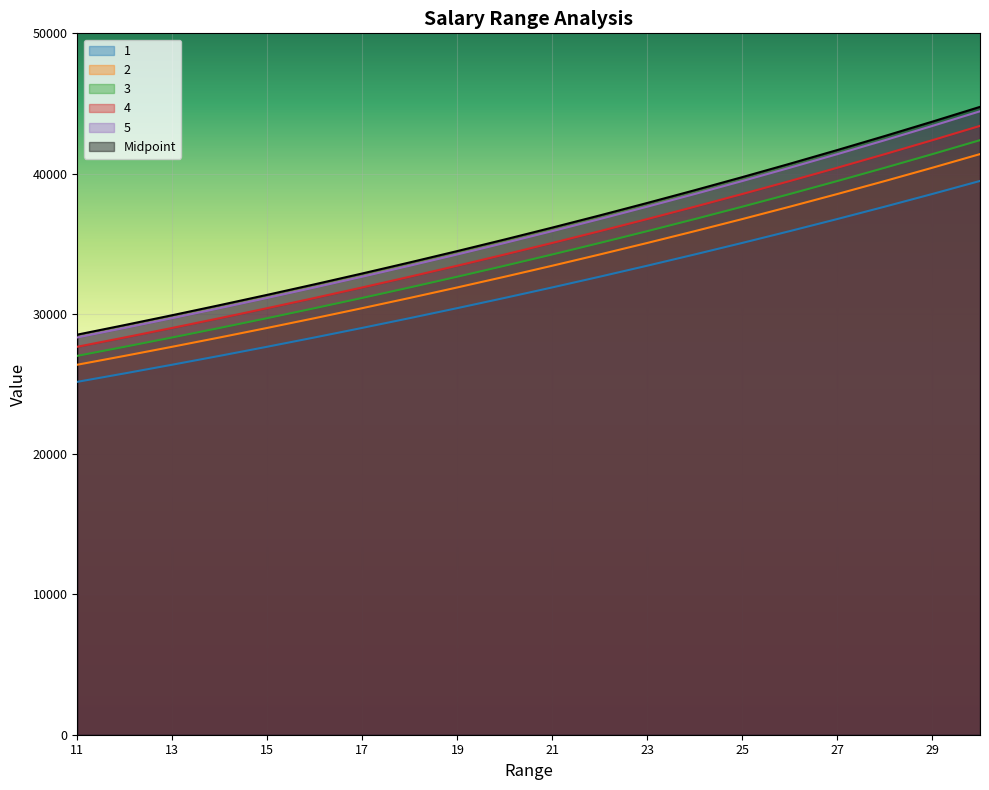

List the series in order of their peak value, highest first.

Midpoint, 5, 4, 3, 2, 1